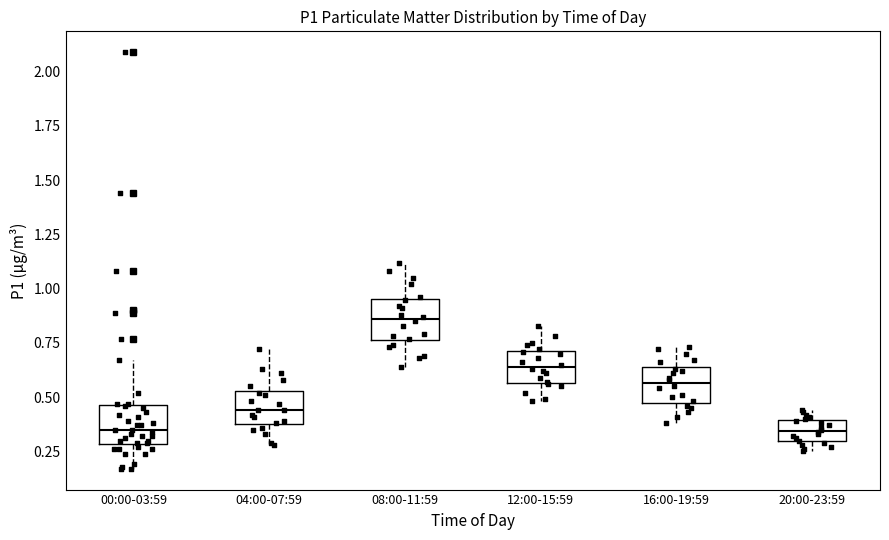

Where does the median line of the box for 04:00-07:59 sit on the y-axis? The values are not printed on the chart, so give them approximately, as read against the axis.

0.45